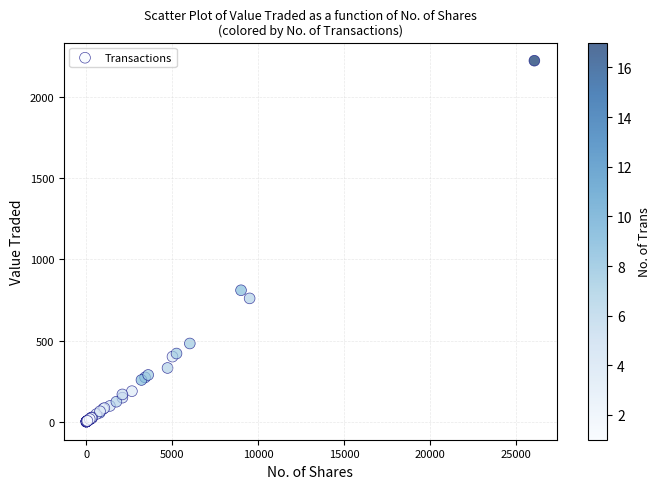

What Y value in the scatter plot is closest to 1112?

810